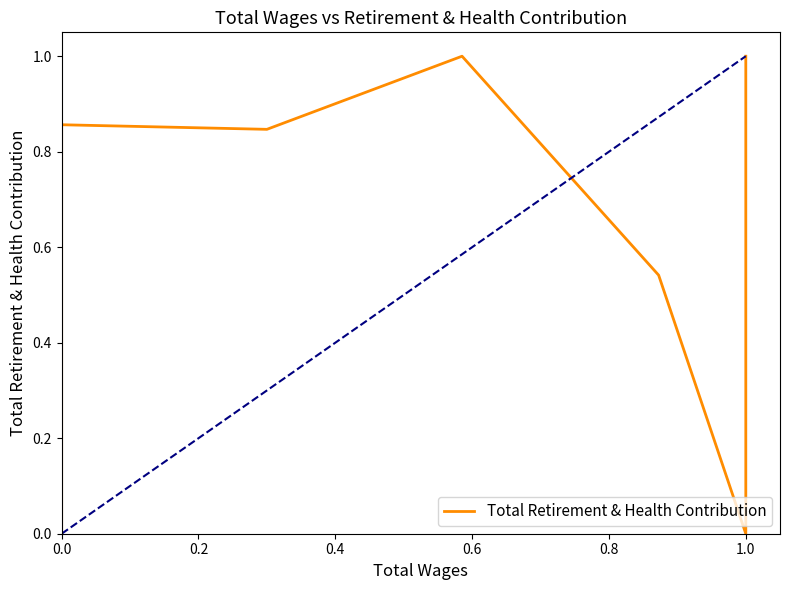

The value at 0.8 is 0.3. True or false?

False